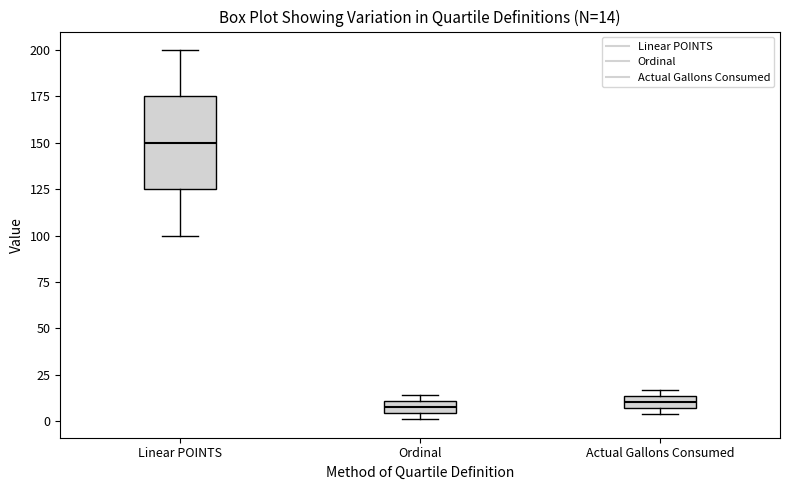

Comparing the boxes themselves (not the whiskers), which one is the tallest?

Linear POINTS